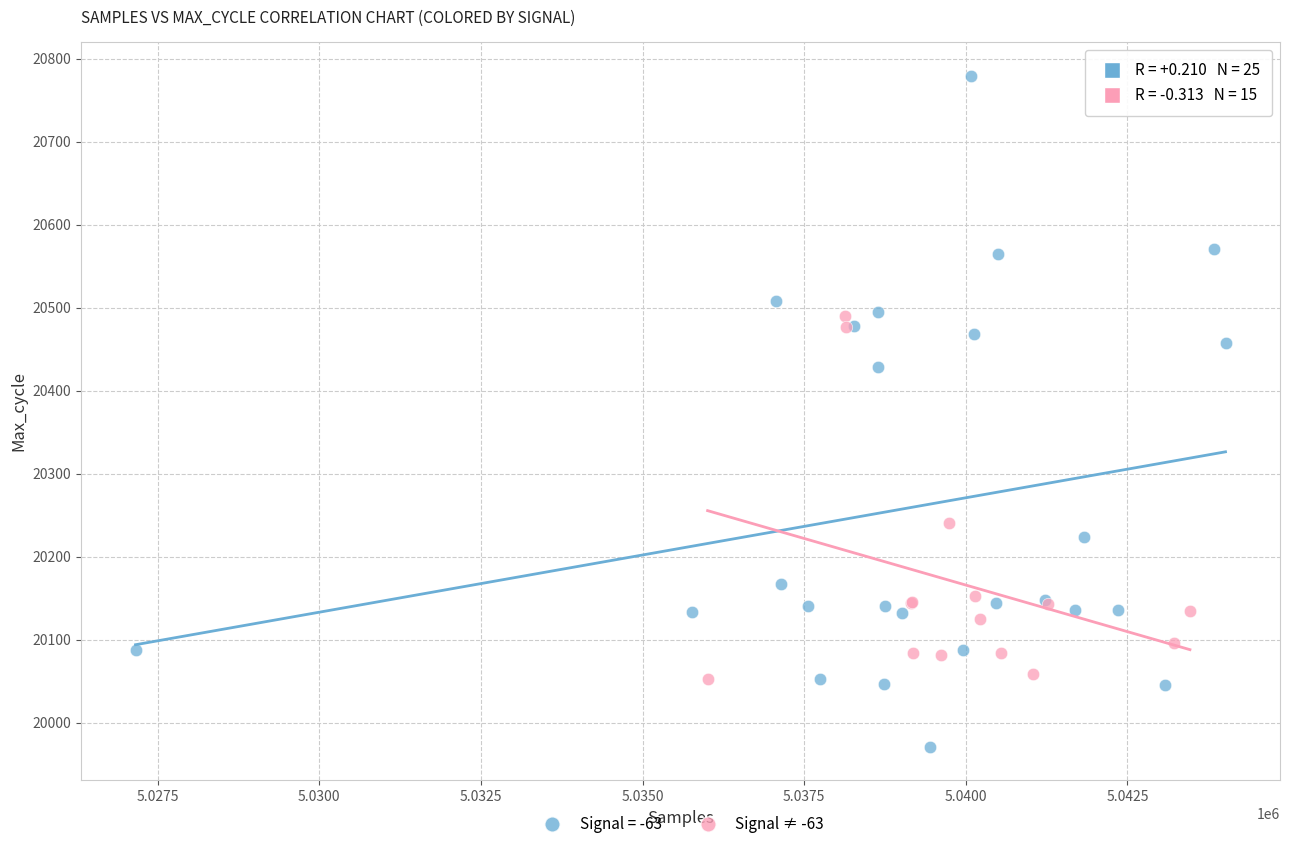

Which series has the widest spread of Y values?

Signal = -63